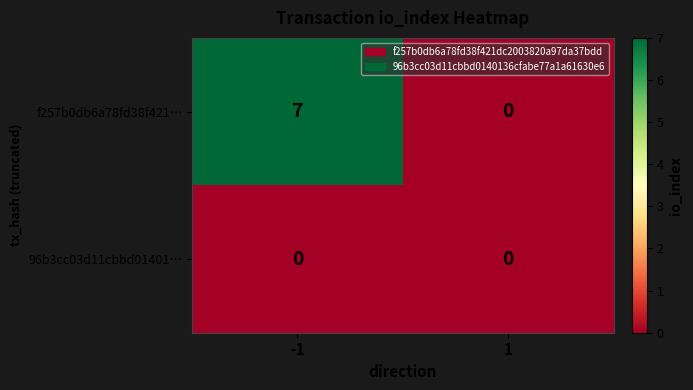

Reading right to left, what are all the values shown in this chart?

f257b0db6a78fd38f421…: 0	7
96b3cc03d11cbbd01401…: 0	0